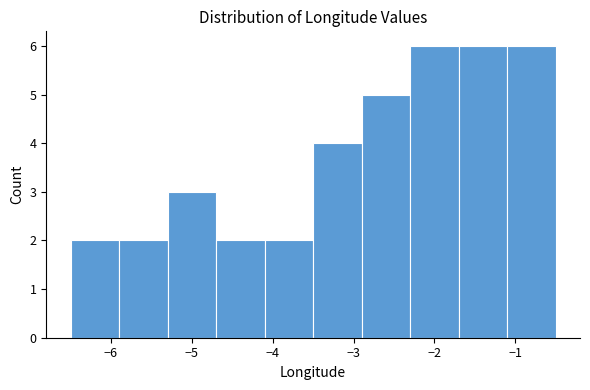

How tall is the bar that spans -6.5 to -5.9 on the x-axis? The values are not printed on the chart, so give them approximately, as read against the axis.

2